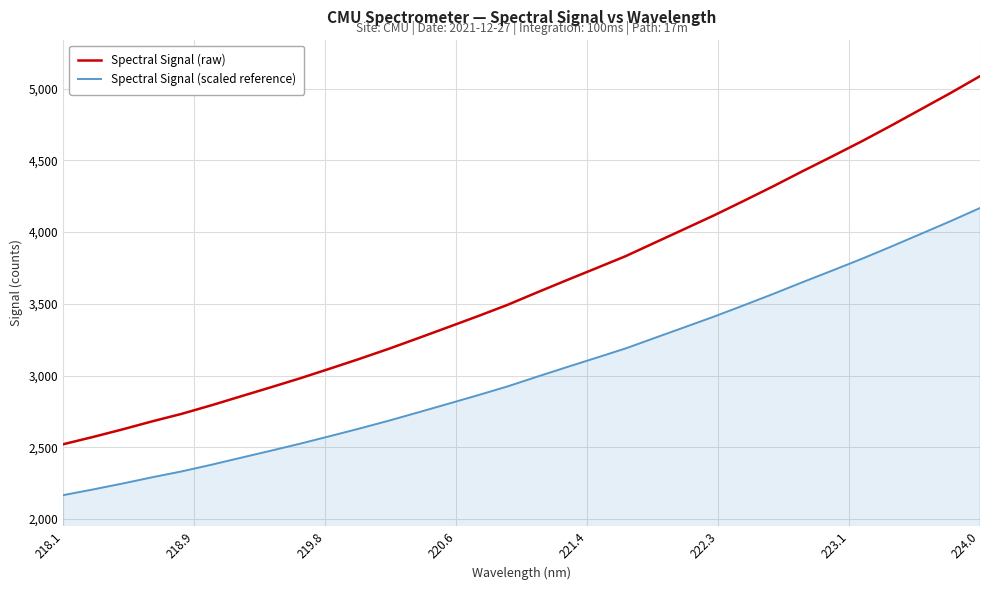

How many lines are shown in the chart?

2